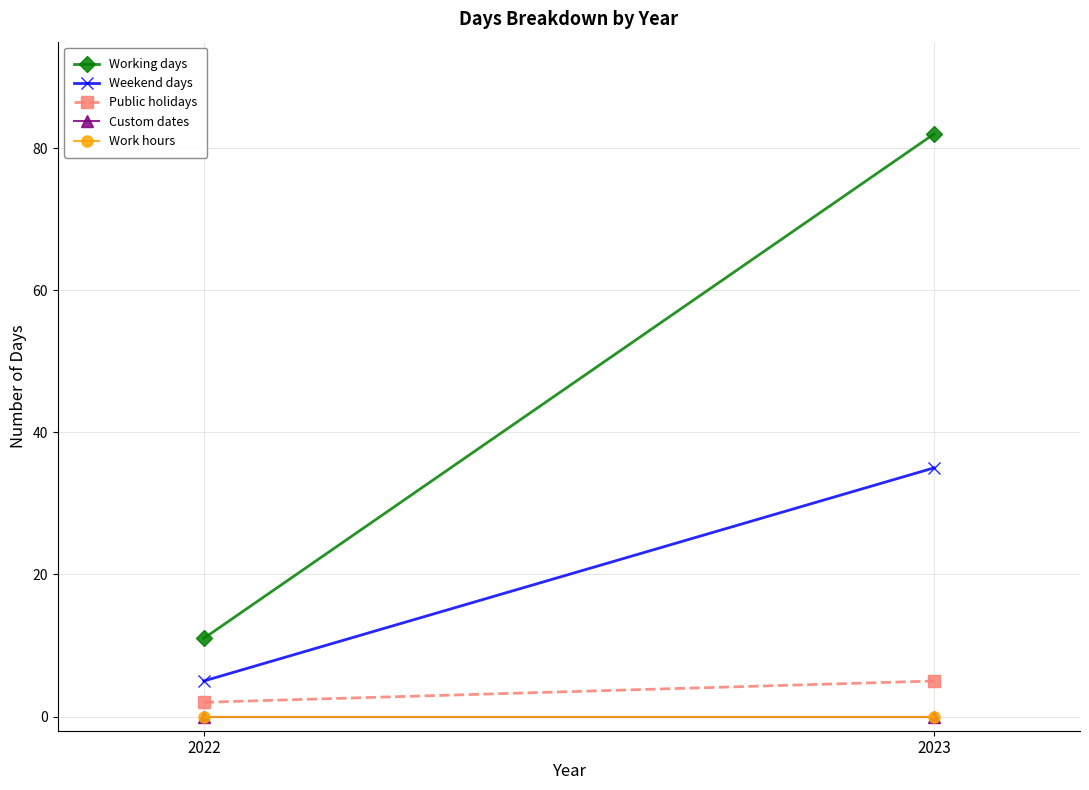

At which category is the sum across all series the highest?

2023